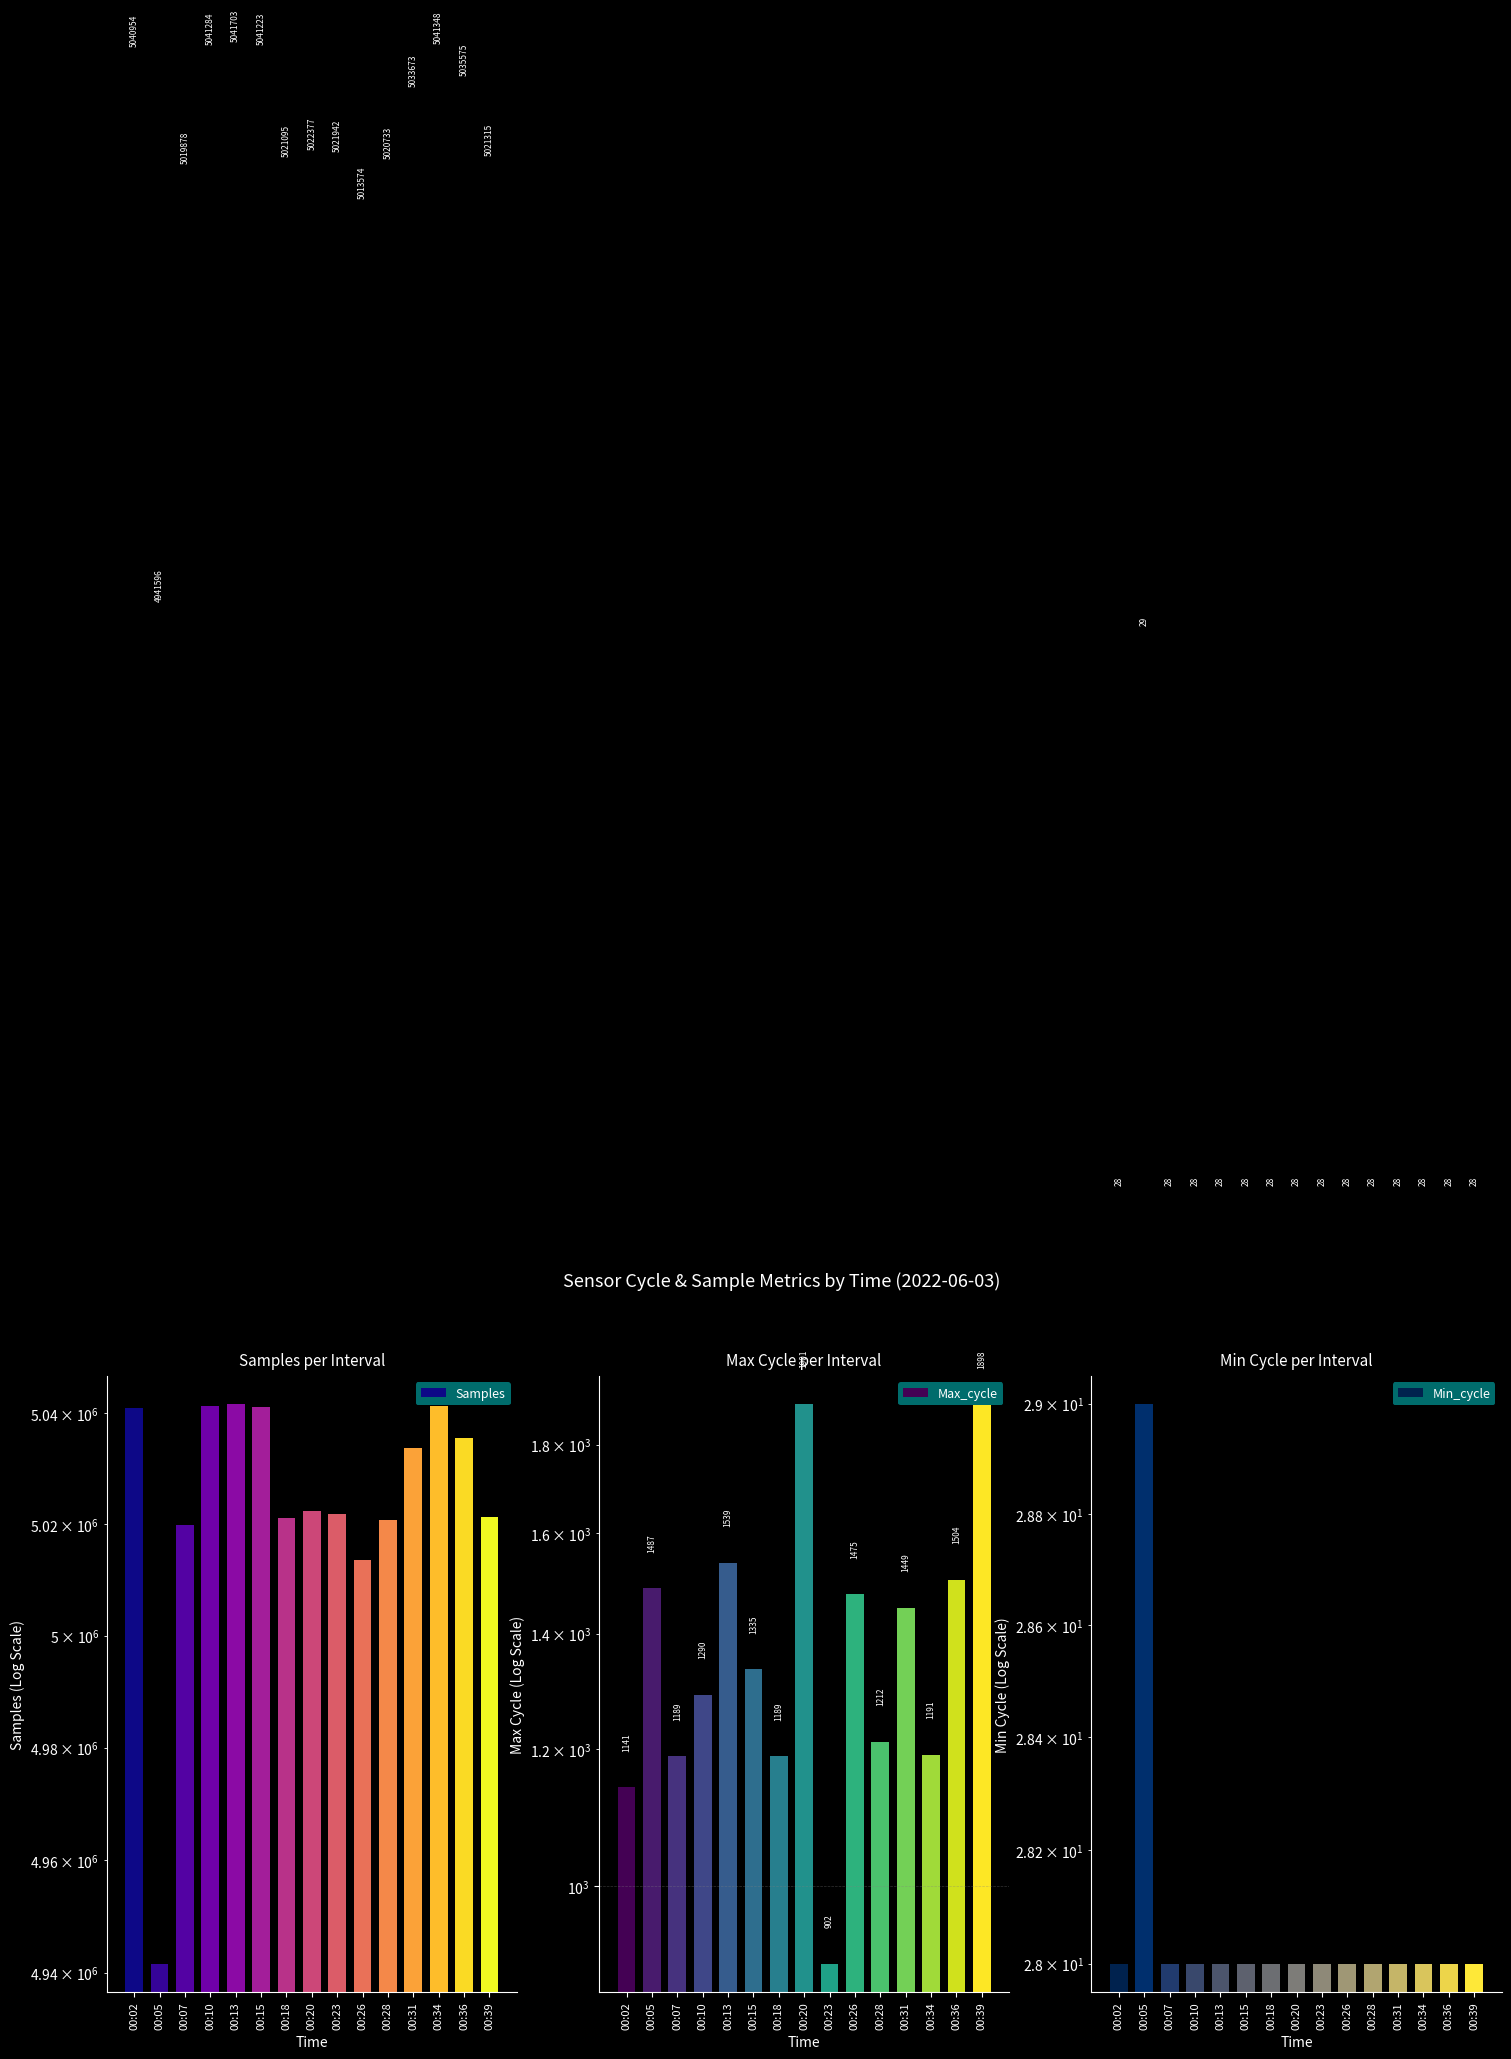

Rank the series by their maximum value, from highest to lowest.

Samples, Max_cycle, Min_cycle